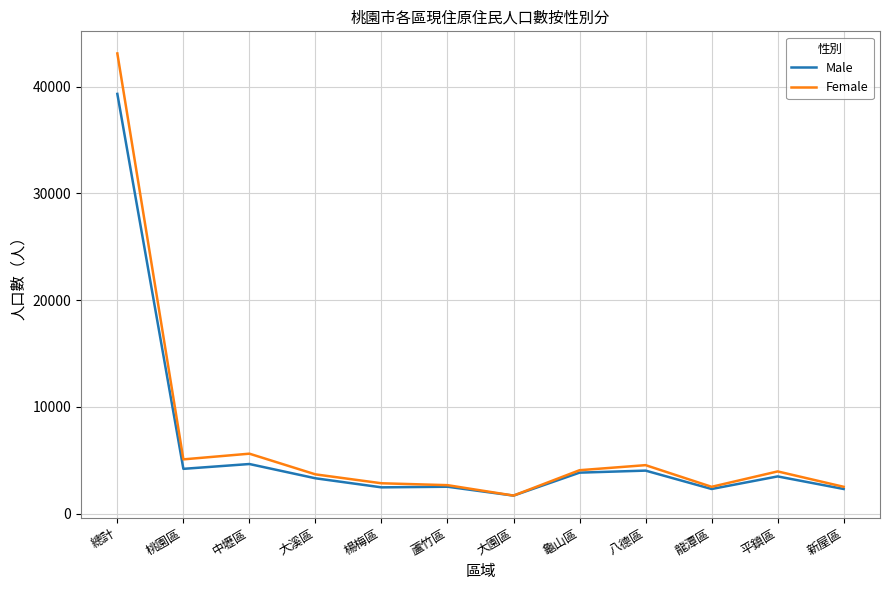

Is it true that Male equals 6044 at 中壢區?

False